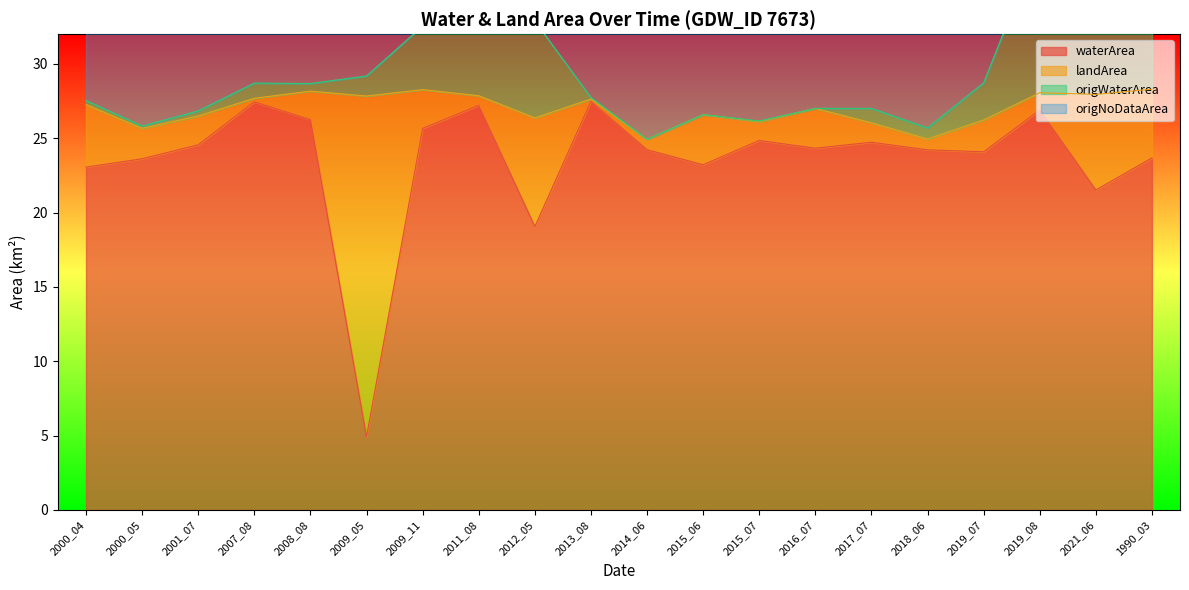

How many interior local peaks does the waterArea series have?

6